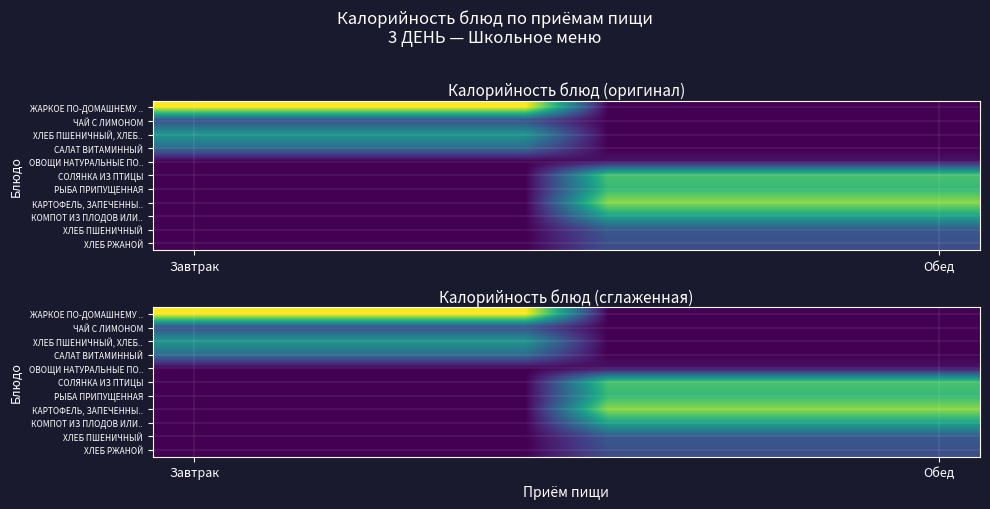

What is the difference between the highest and lowest values at Обед?

176.2